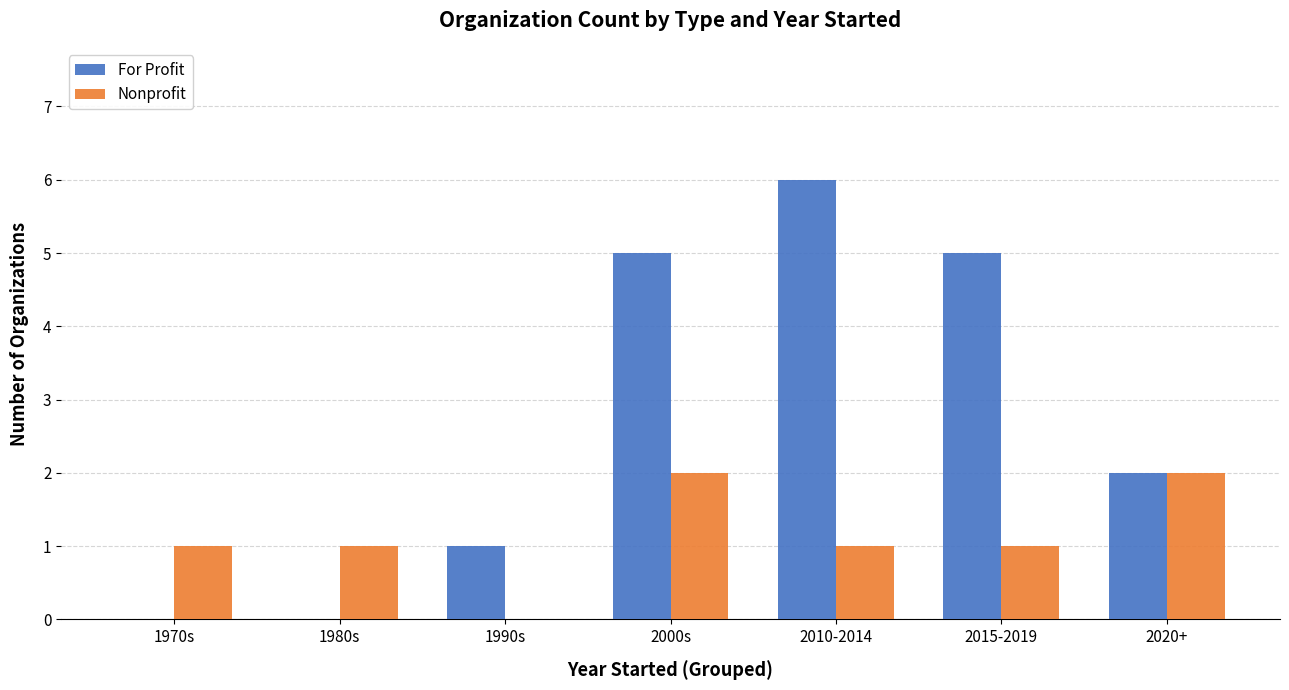

Reading left to right, list all the values displayed in this chart.

For Profit: 1970s=0	1980s=0	1990s=1	2000s=5	2010-2014=6	2015-2019=5	2020+=2
Nonprofit: 1970s=1	1980s=1	1990s=0	2000s=2	2010-2014=1	2015-2019=1	2020+=2